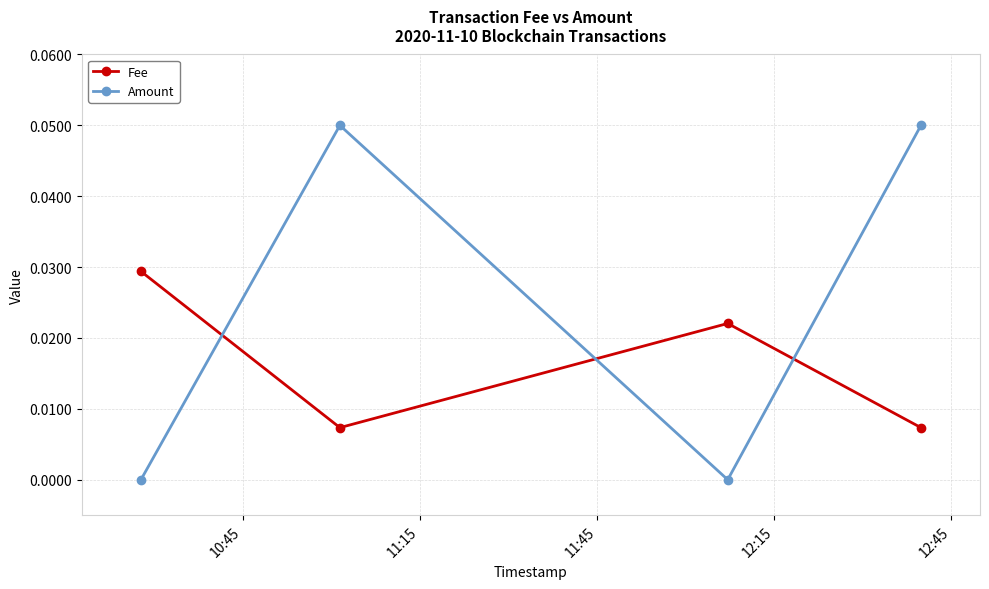

List the series in order of their overall mean, highest first.

Amount, Fee